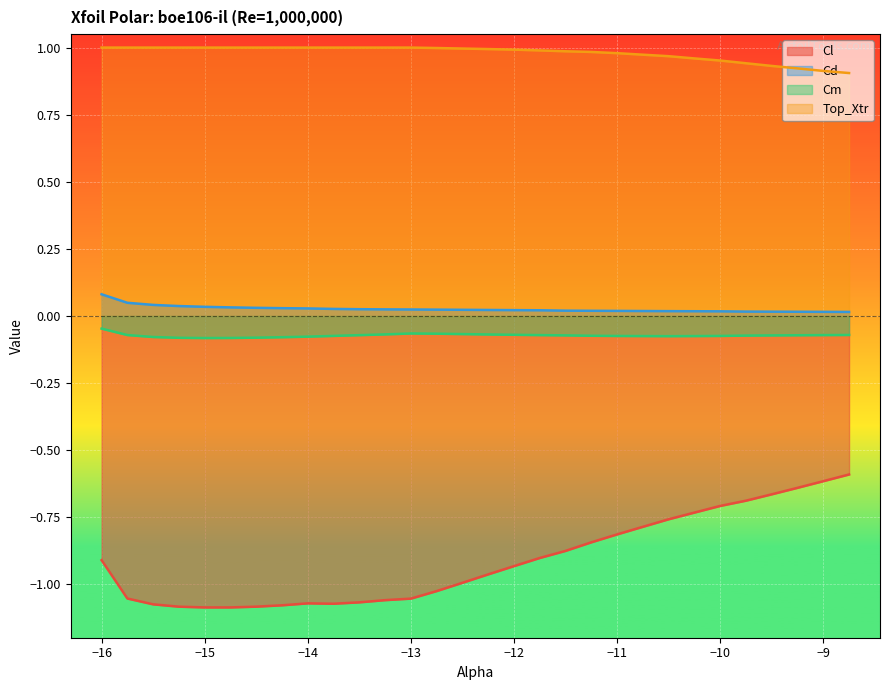

Reading right to left, extract all data points from this chart.

Cl: -8.75=-0.6	-9.0=-0.6	-9.25=-0.6	-9.5=-0.7	-9.75=-0.7	-10.0=-0.7	-10.25=-0.7	-10.5=-0.8	-10.75=-0.8	-11.0=-0.8	-11.25=-0.8	-11.5=-0.9	-11.75=-0.9	-12.0=-0.9	-12.25=-1.0	-12.5=-1.0	-12.75=-1.0	-13.0=-1.1	-13.25=-1.1	-13.5=-1.1	-13.75=-1.1	-14.0=-1.1	-14.25=-1.1	-14.5=-1.1	-14.75=-1.1	-15.0=-1.1	-15.25=-1.1	-15.5=-1.1	-15.75=-1.1	-16.0=-0.9
Cd: -8.75=0.0	-9.0=0.0	-9.25=0.0	-9.5=0.0	-9.75=0.0	-10.0=0.0	-10.25=0.0	-10.5=0.0	-10.75=0.0	-11.0=0.0	-11.25=0.0	-11.5=0.0	-11.75=0.0	-12.0=0.0	-12.25=0.0	-12.5=0.0	-12.75=0.0	-13.0=0.0	-13.25=0.0	-13.5=0.0	-13.75=0.0	-14.0=0.0	-14.25=0.0	-14.5=0.0	-14.75=0.0	-15.0=0.0	-15.25=0.0	-15.5=0.0	-15.75=0.0	-16.0=0.1
Cm: -8.75=-0.1	-9.0=-0.1	-9.25=-0.1	-9.5=-0.1	-9.75=-0.1	-10.0=-0.1	-10.25=-0.1	-10.5=-0.1	-10.75=-0.1	-11.0=-0.1	-11.25=-0.1	-11.5=-0.1	-11.75=-0.1	-12.0=-0.1	-12.25=-0.1	-12.5=-0.1	-12.75=-0.1	-13.0=-0.1	-13.25=-0.1	-13.5=-0.1	-13.75=-0.1	-14.0=-0.1	-14.25=-0.1	-14.5=-0.1	-14.75=-0.1	-15.0=-0.1	-15.25=-0.1	-15.5=-0.1	-15.75=-0.1	-16.0=-0.0
Top_Xtr: -8.75=0.9	-9.0=0.9	-9.25=0.9	-9.5=0.9	-9.75=0.9	-10.0=1.0	-10.25=1.0	-10.5=1.0	-10.75=1.0	-11.0=1.0	-11.25=1.0	-11.5=1.0	-11.75=1.0	-12.0=1.0	-12.25=1.0	-12.5=1.0	-12.75=1.0	-13.0=1.0	-13.25=1.0	-13.5=1.0	-13.75=1.0	-14.0=1.0	-14.25=1.0	-14.5=1.0	-14.75=1.0	-15.0=1.0	-15.25=1.0	-15.5=1.0	-15.75=1.0	-16.0=1.0